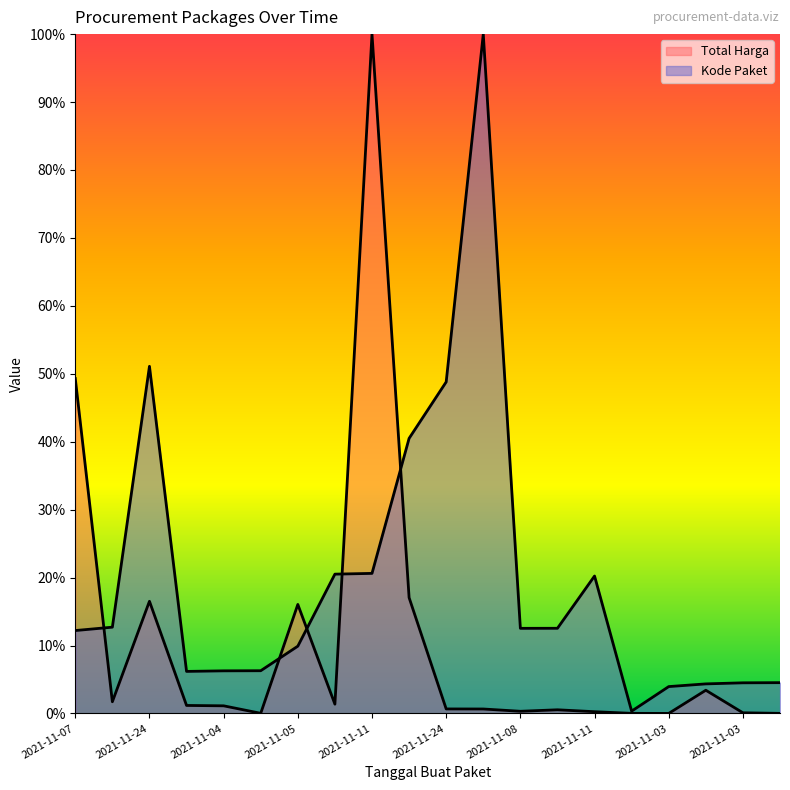

The value of Kode Paket at 2021-11-03 is 8.0. True or false?

False